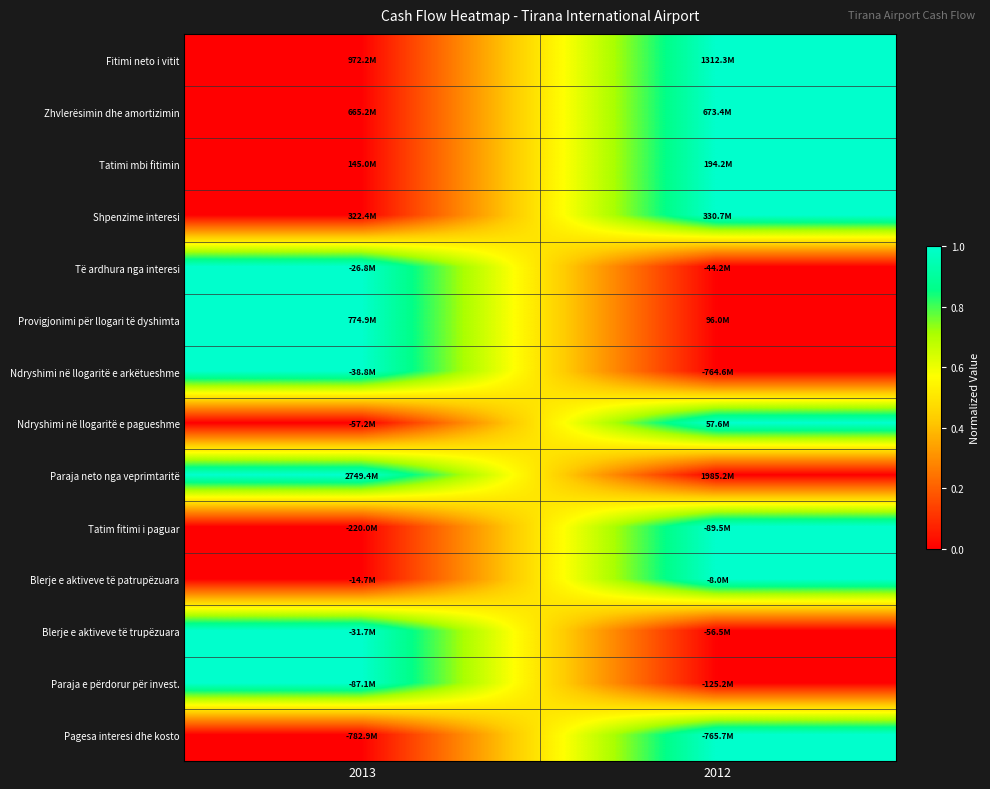

Reading right to left, extract all data points from this chart.

Fitimi neto i vitit: 2012=1	2013=0
Zhvlerësimin dhe amortizimin: 2012=1	2013=0
Tatimi mbi fitimin: 2012=1	2013=0
Shpenzime interesi: 2012=1	2013=0
Të ardhura nga interesi: 2012=0	2013=1
Provigjonimi për llogari të dyshimta: 2012=0	2013=1
Ndryshimi në llogaritë e arkëtueshme: 2012=0	2013=1
Ndryshimi në llogaritë e pagueshme: 2012=1	2013=0
Paraja neto nga veprimtaritë: 2012=0	2013=1
Tatim fitimi i paguar: 2012=1	2013=0
Blerje e aktiveve të patrupëzuara: 2012=1	2013=0
Blerje e aktiveve të trupëzuara: 2012=0	2013=1
Paraja e përdorur për invest.: 2012=0	2013=1
Pagesa interesi dhe kosto: 2012=1	2013=0